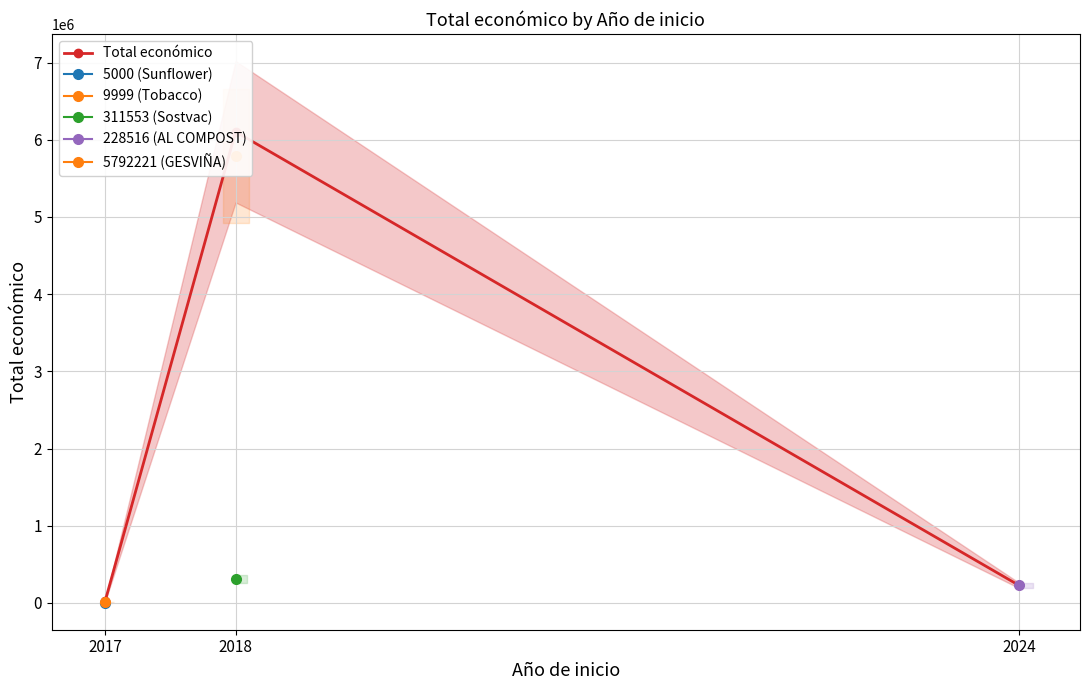

Does the chart display data point markers on the line(s)?

Yes